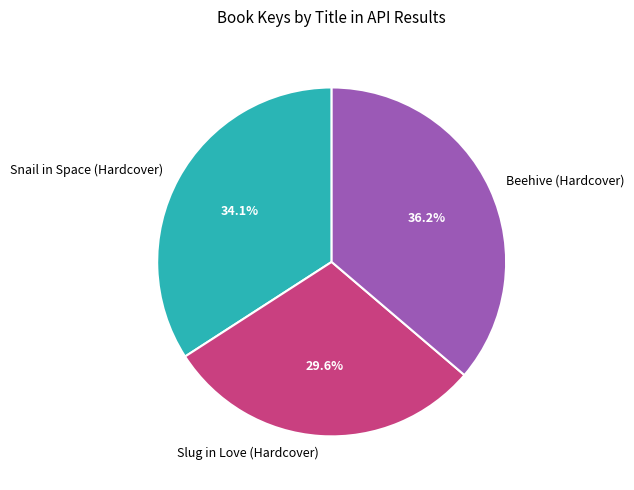

Is it true that Snail in Space (Hardcover) is 46% of the pie?

False